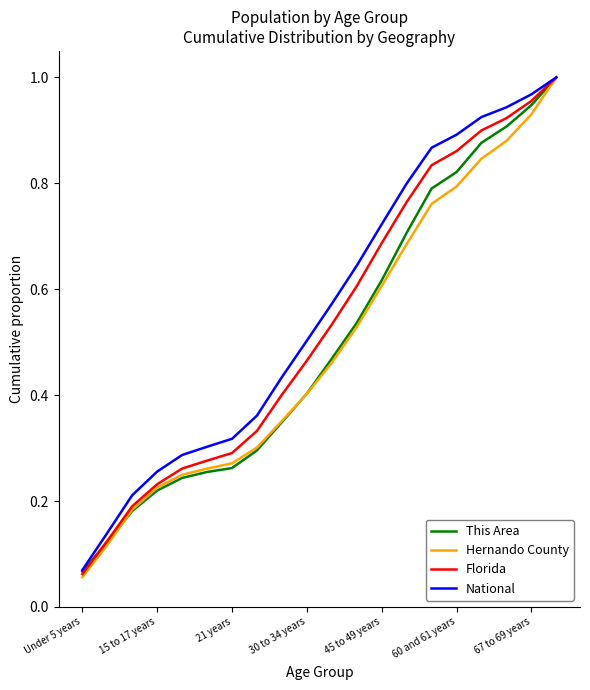

Which series has the widest spread of values?

Hernando County